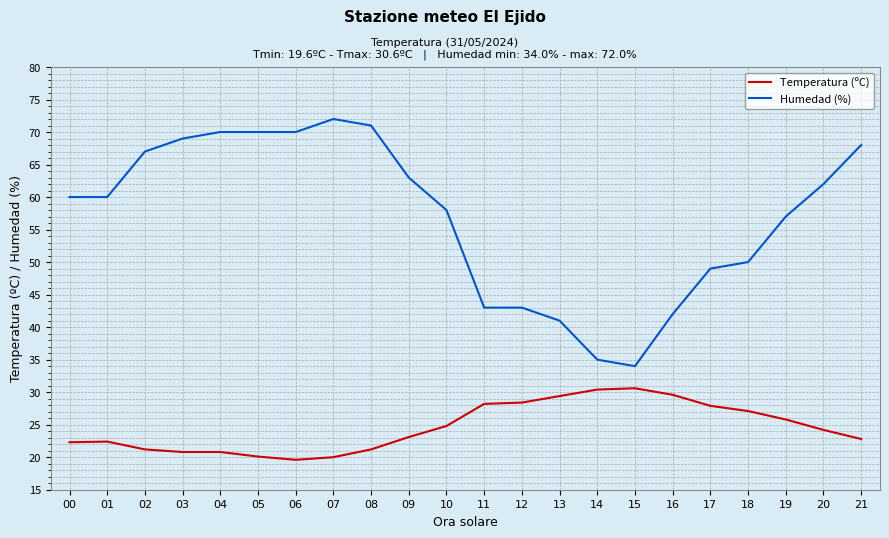

What is the total value across all series at 13?

70.4